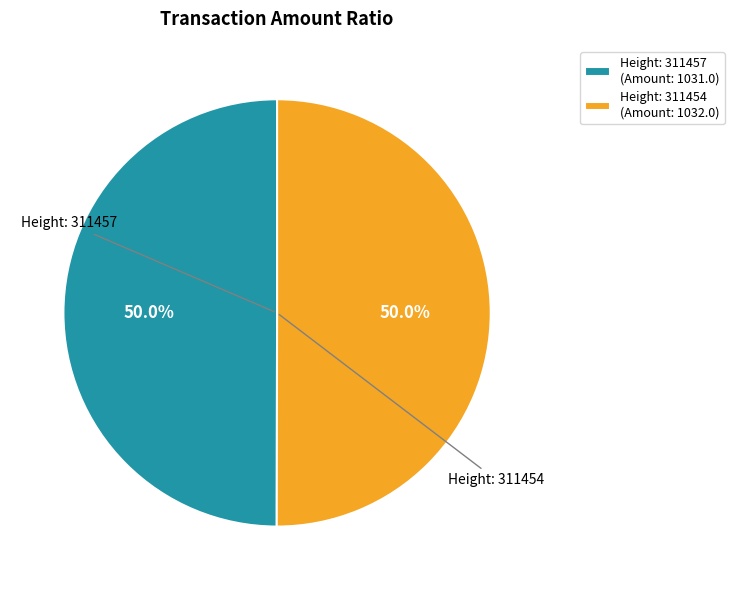

What is the ratio of the value at Height: 311457 (Amount: 1031.0) to the value at Height: 311454 (Amount: 1032.0)?

1.0